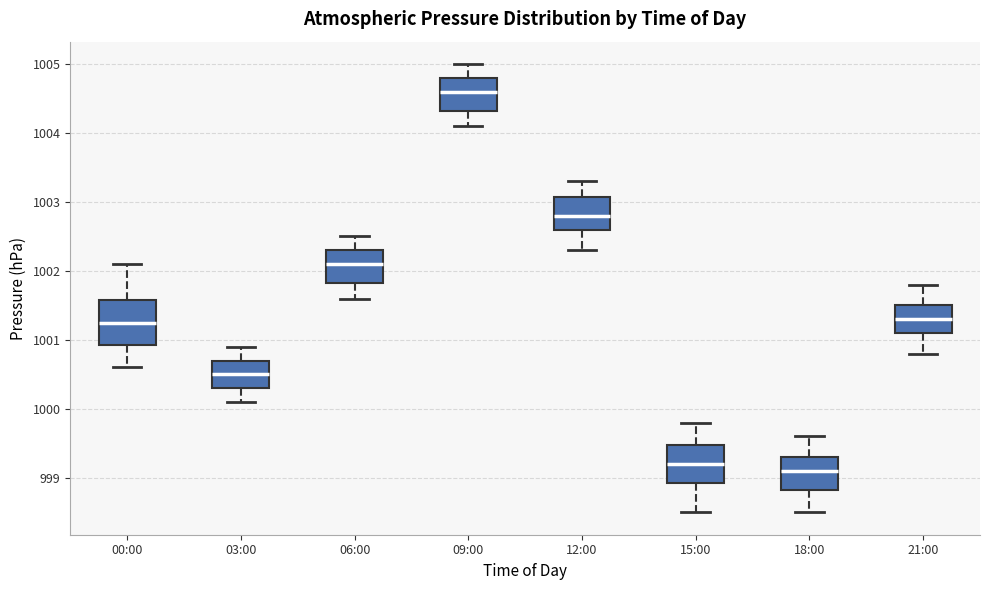

Where is the lower edge of the box for 06:00 on the y-axis? The values are not printed on the chart, so give them approximately, as read against the axis.

1001.8